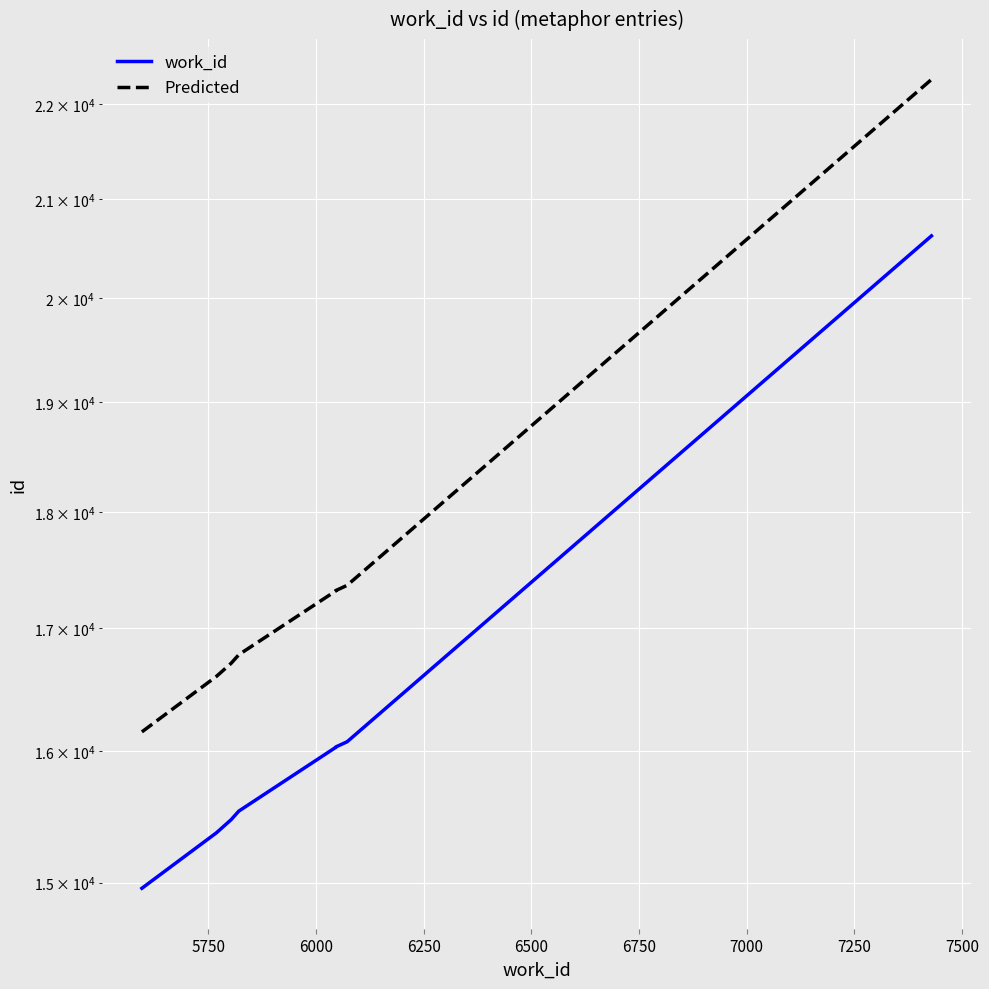

What is the average value of the Predicted series?

17518.5